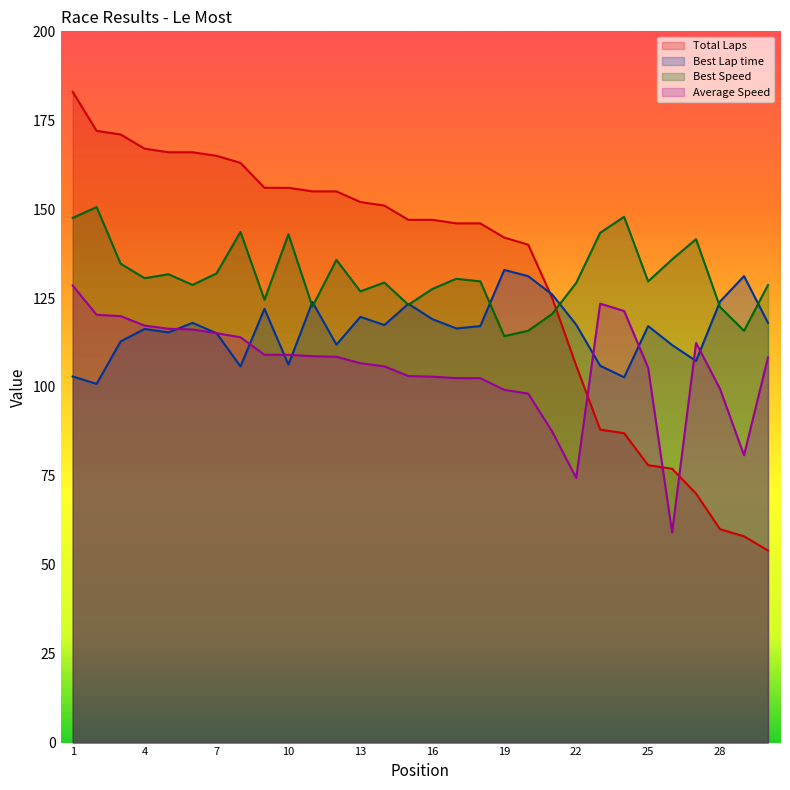

What is the difference between the maximum and second lowest values in the Total Laps series?

125.0